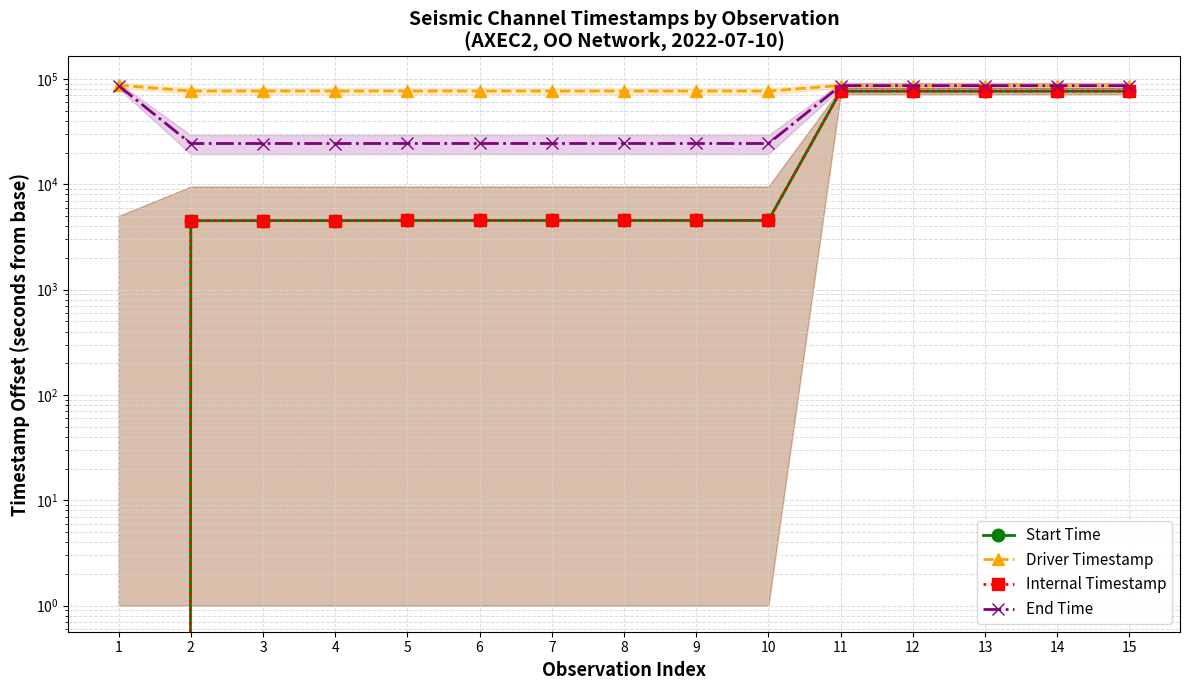

Count the number of categories in the chart.

15